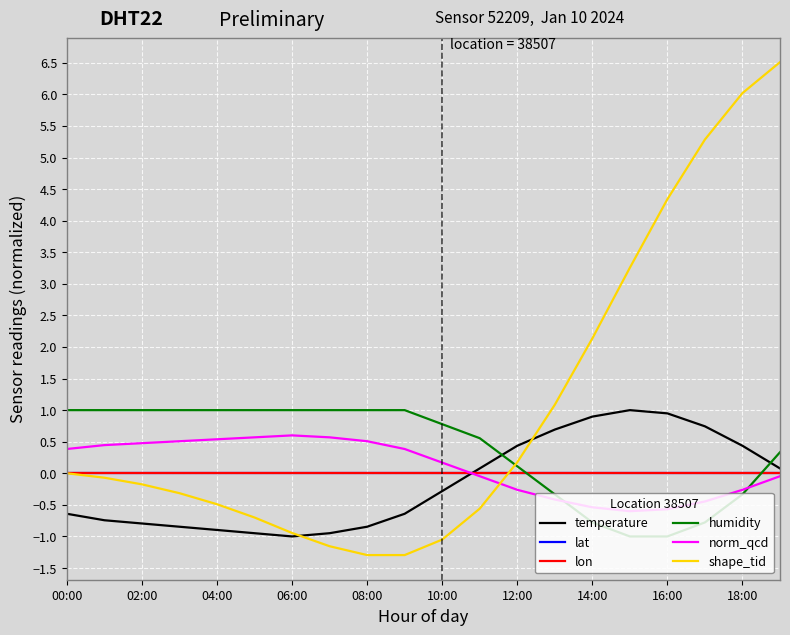

Does the chart display data point markers on the line(s)?

No